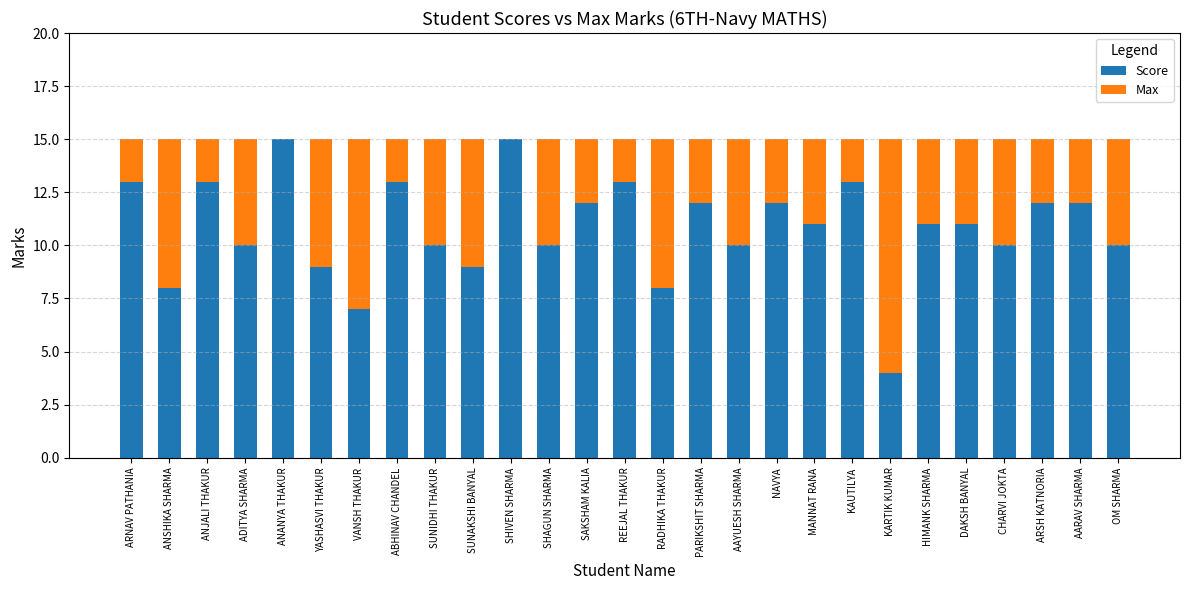

The value of Score at ANJALI THAKUR is 7. True or false?

False